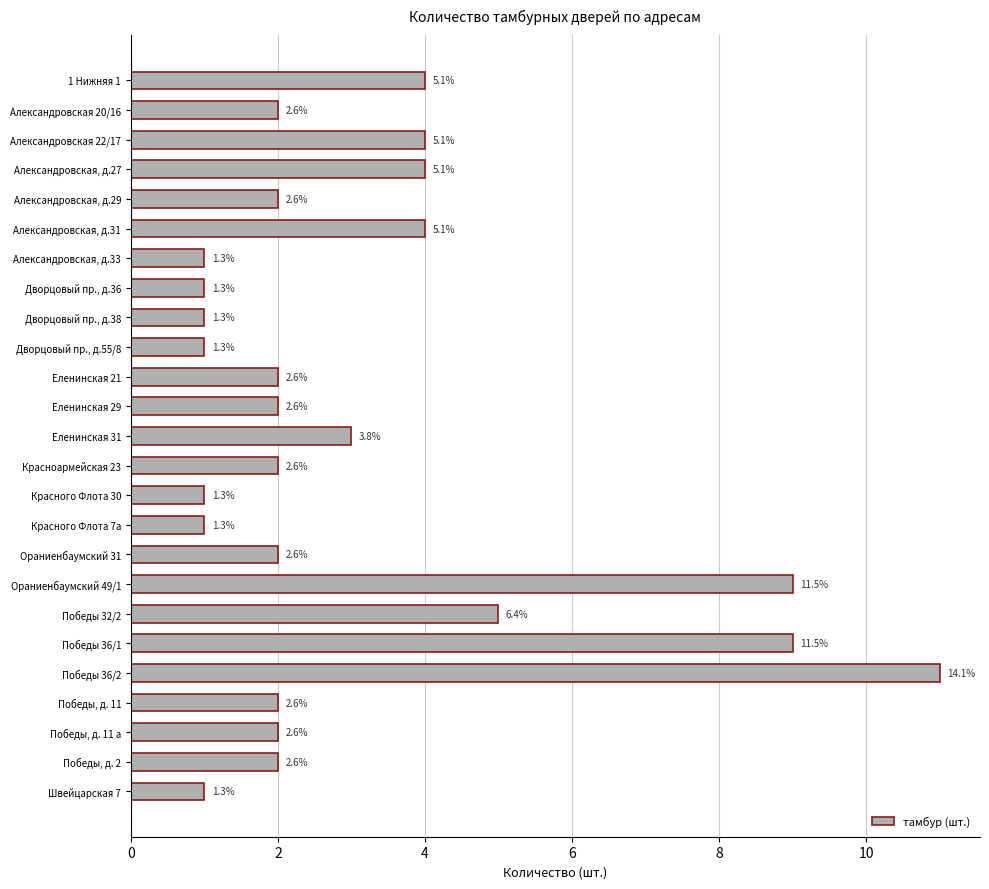

What is the minimum value shown in the chart?

1